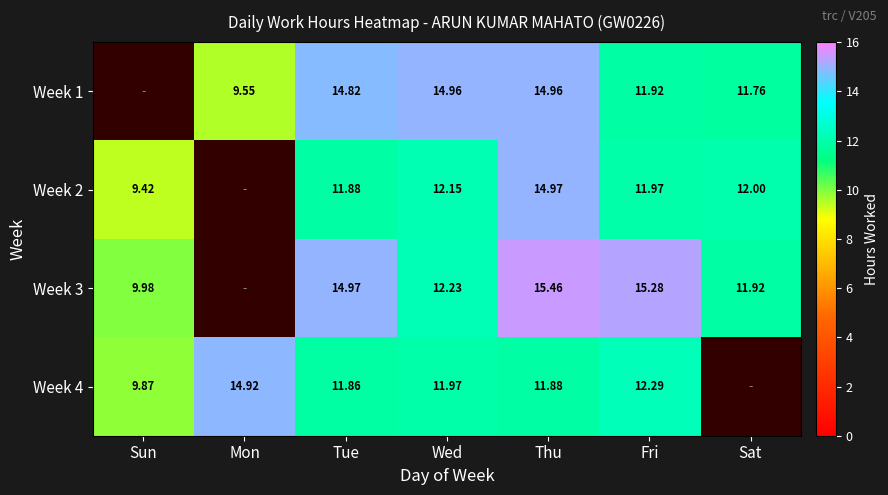

Is the value of Week 3 at Fri greater than the value of Week 4 at Fri?

Yes